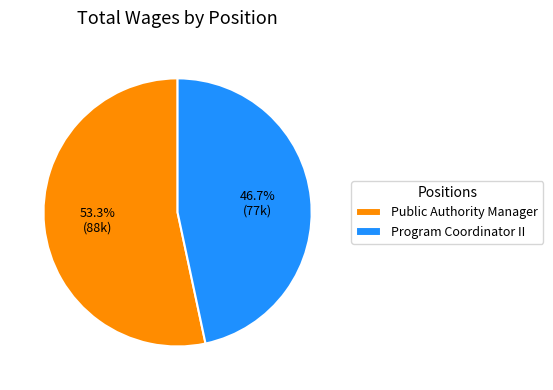

True or false: Public Authority Manager accounts for 53% of the total.

True